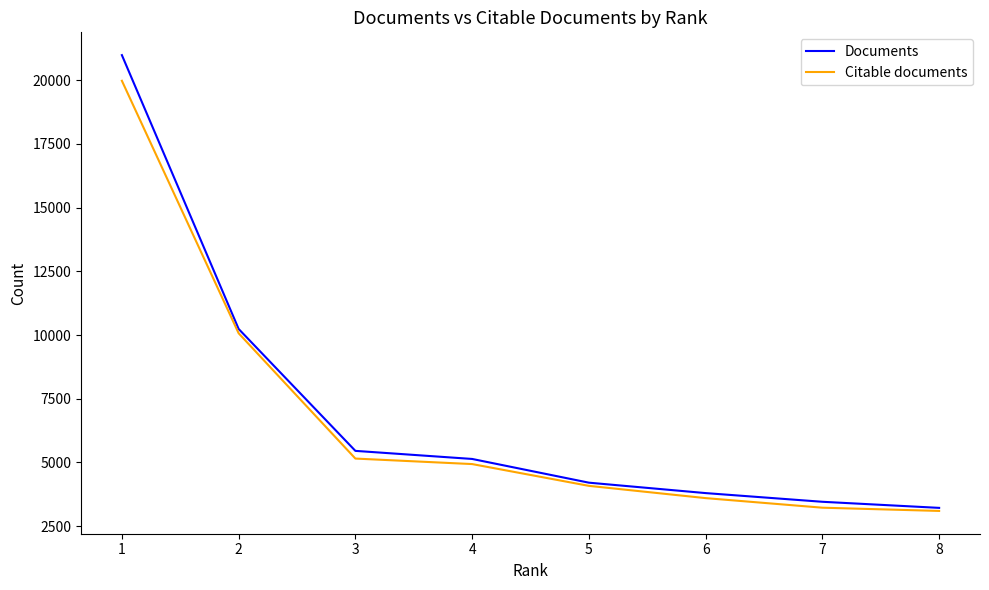

Count the number of data series in this chart.

2